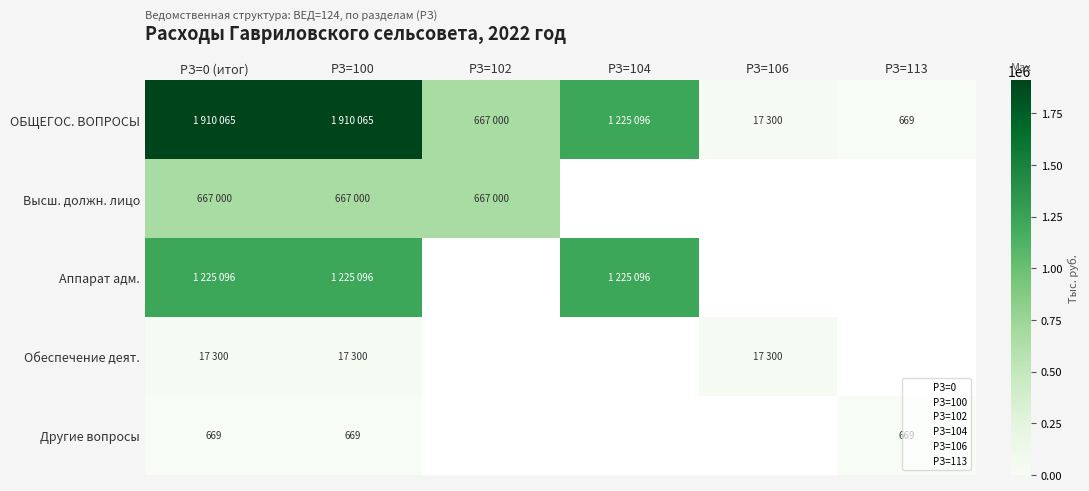

Rank the categories by Высш. должн. лицо value from highest to lowest.

РЗ=0 (итог), РЗ=100, РЗ=102, РЗ=104, РЗ=106, РЗ=113